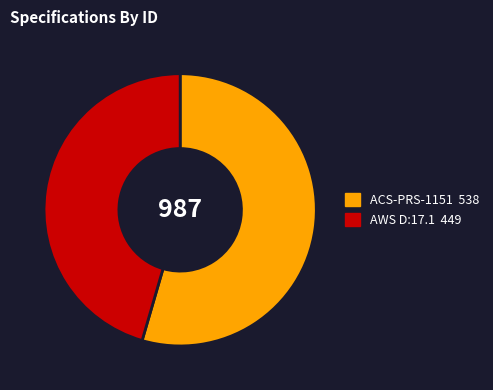

What is the majority slice?

ACS-PRS-1151